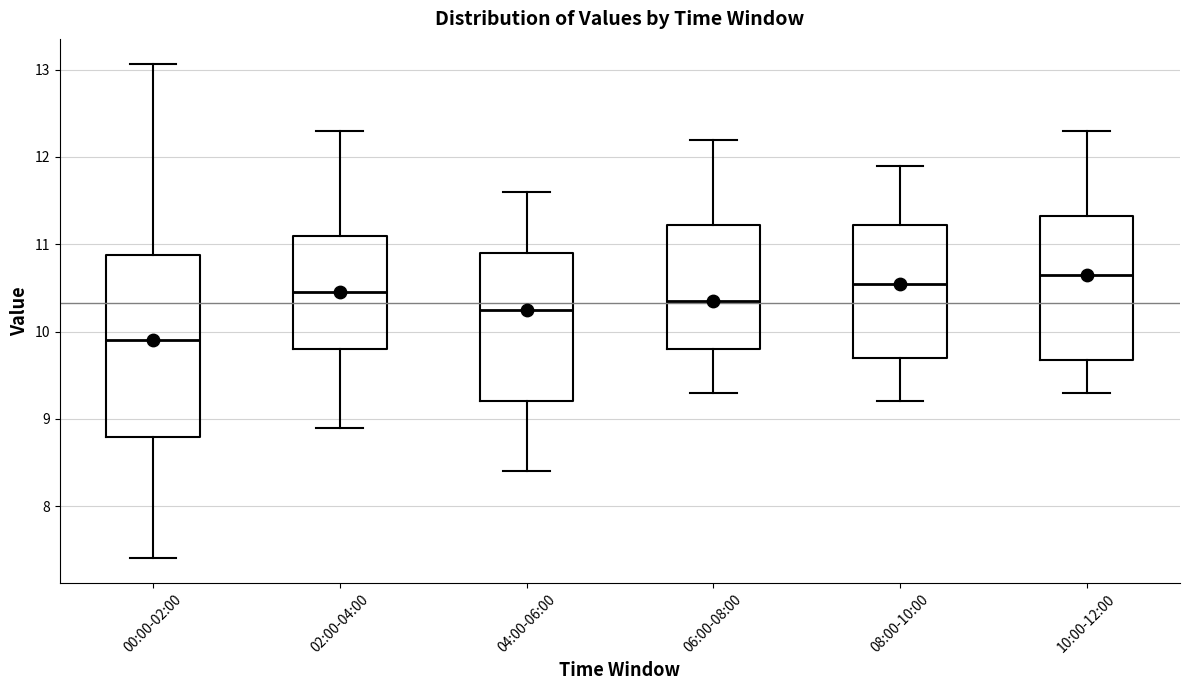

Comparing the boxes themselves (not the whiskers), which one is the tallest?

00:00-02:00